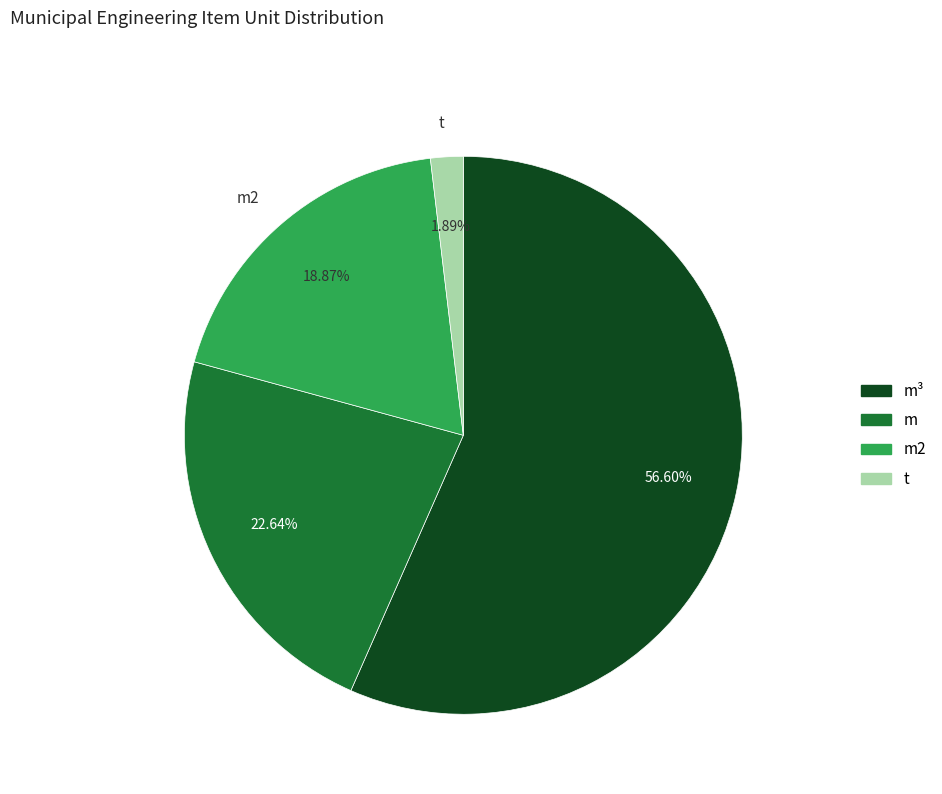

Is it true that m is 23% of the pie?

True